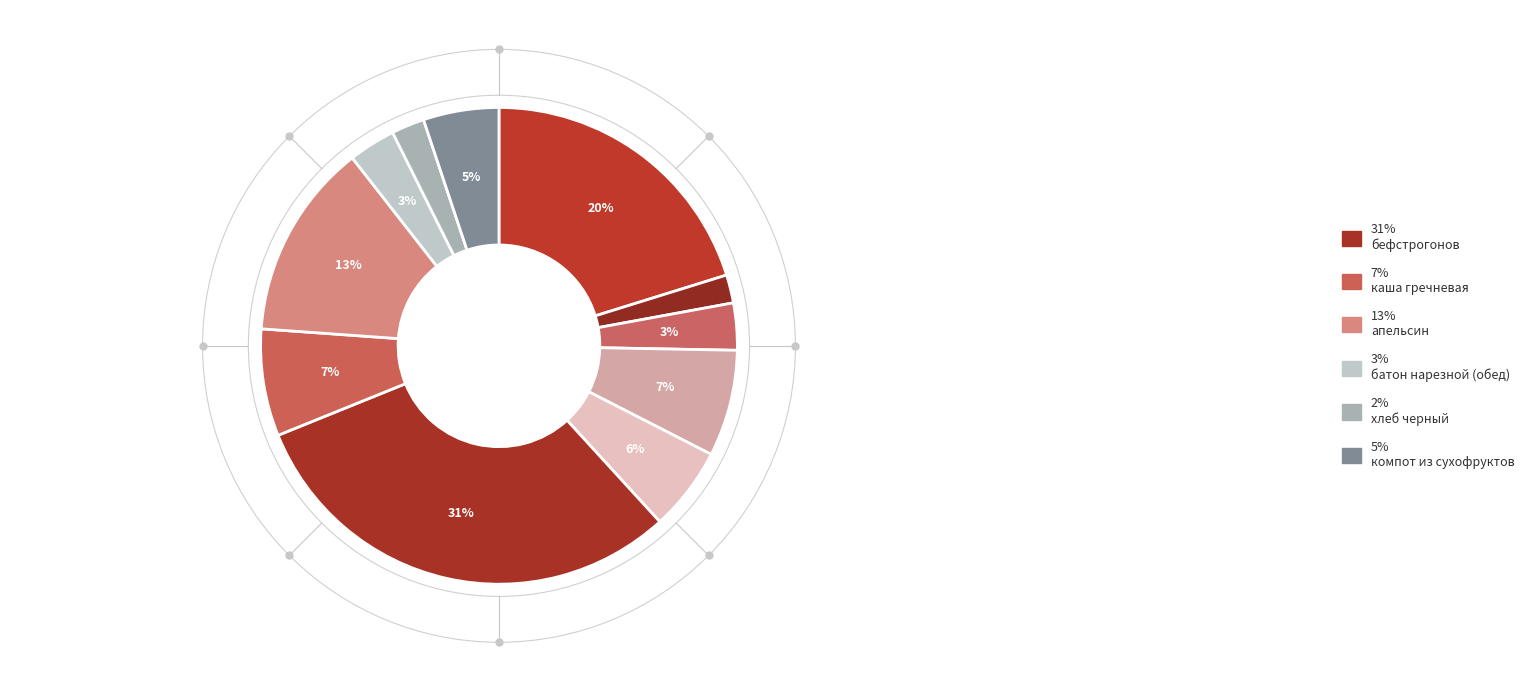

What is the largest slice in the pie chart?

бефстрогонов